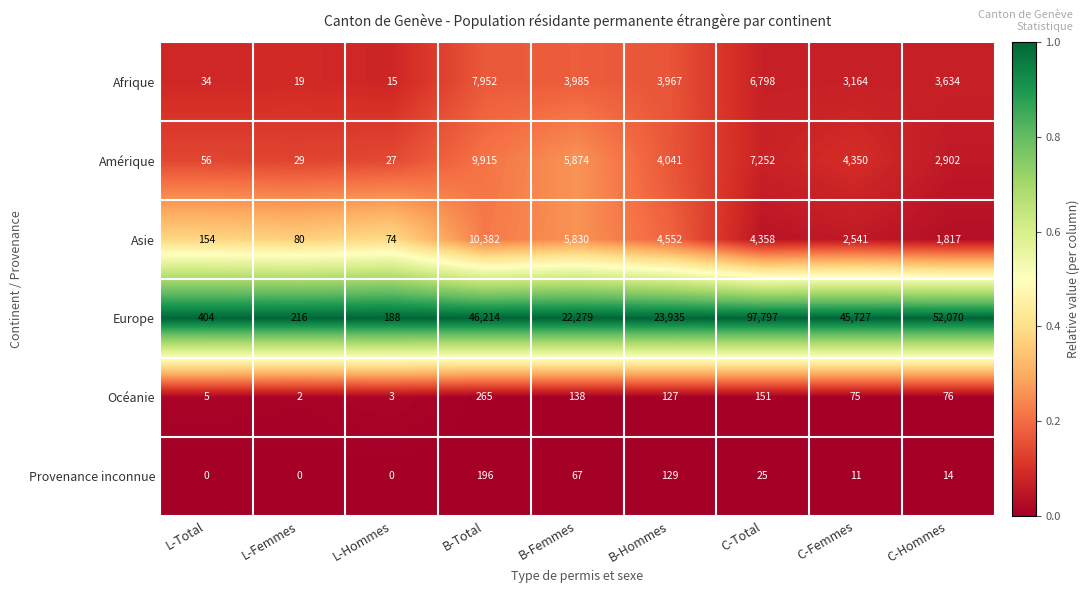

At how many categories does at least one series exceed 0?

9